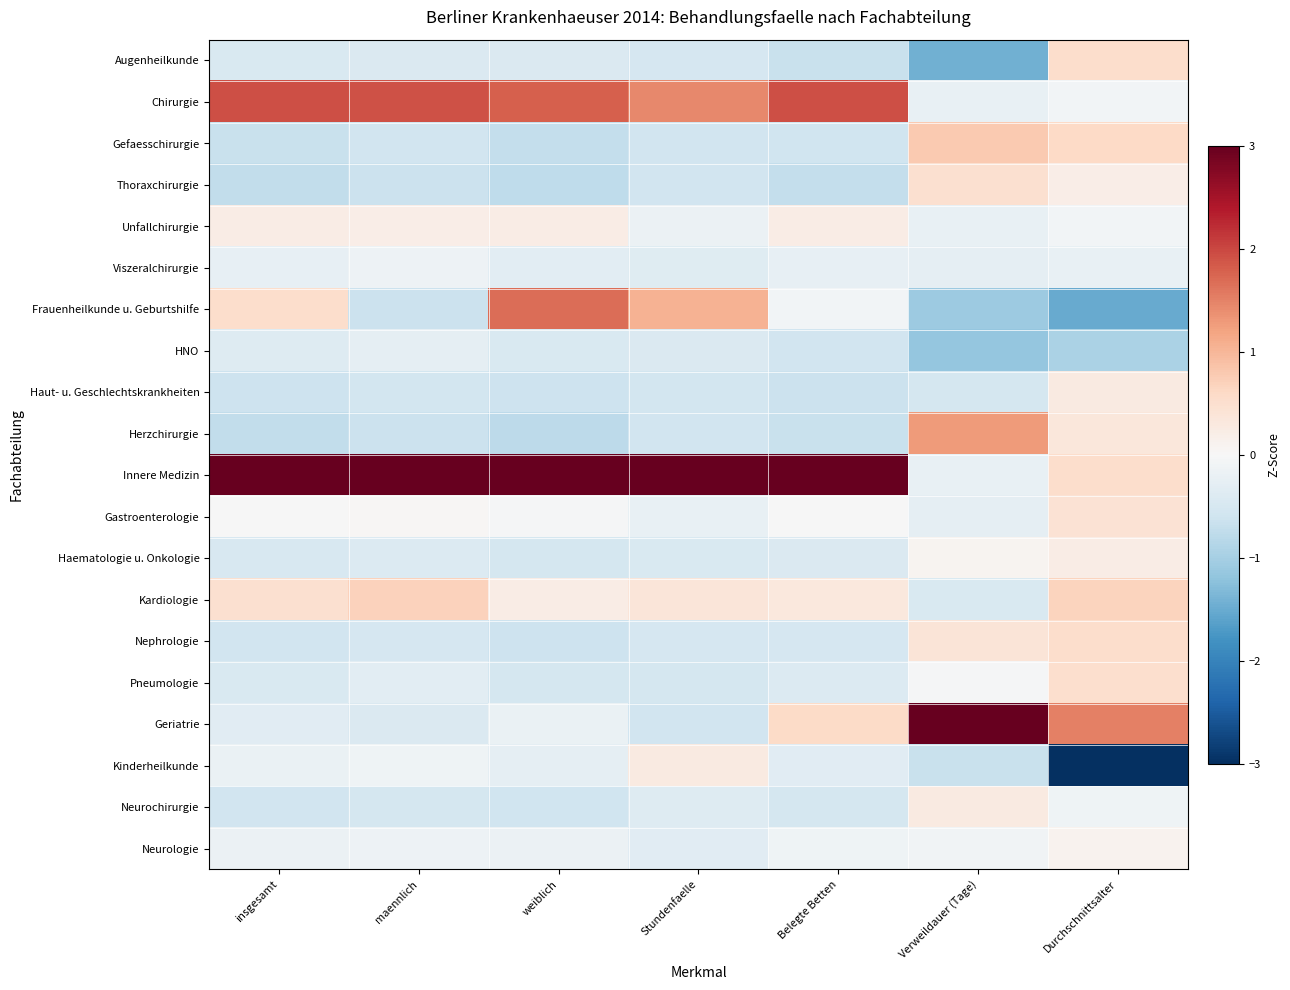

What is the maximum value shown in the chart?

3.0